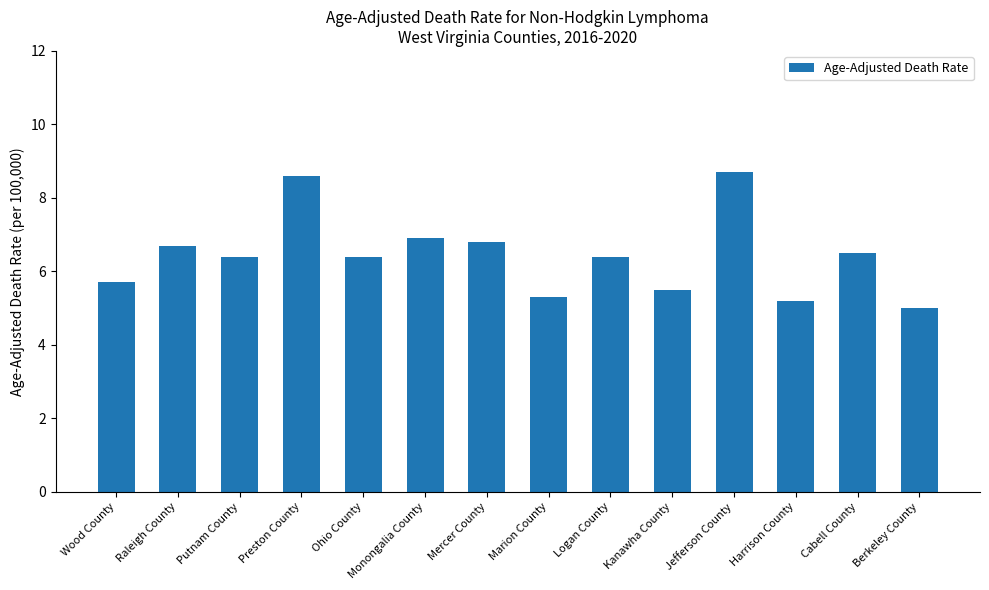

What value does the data have at Monongalia County?

6.9